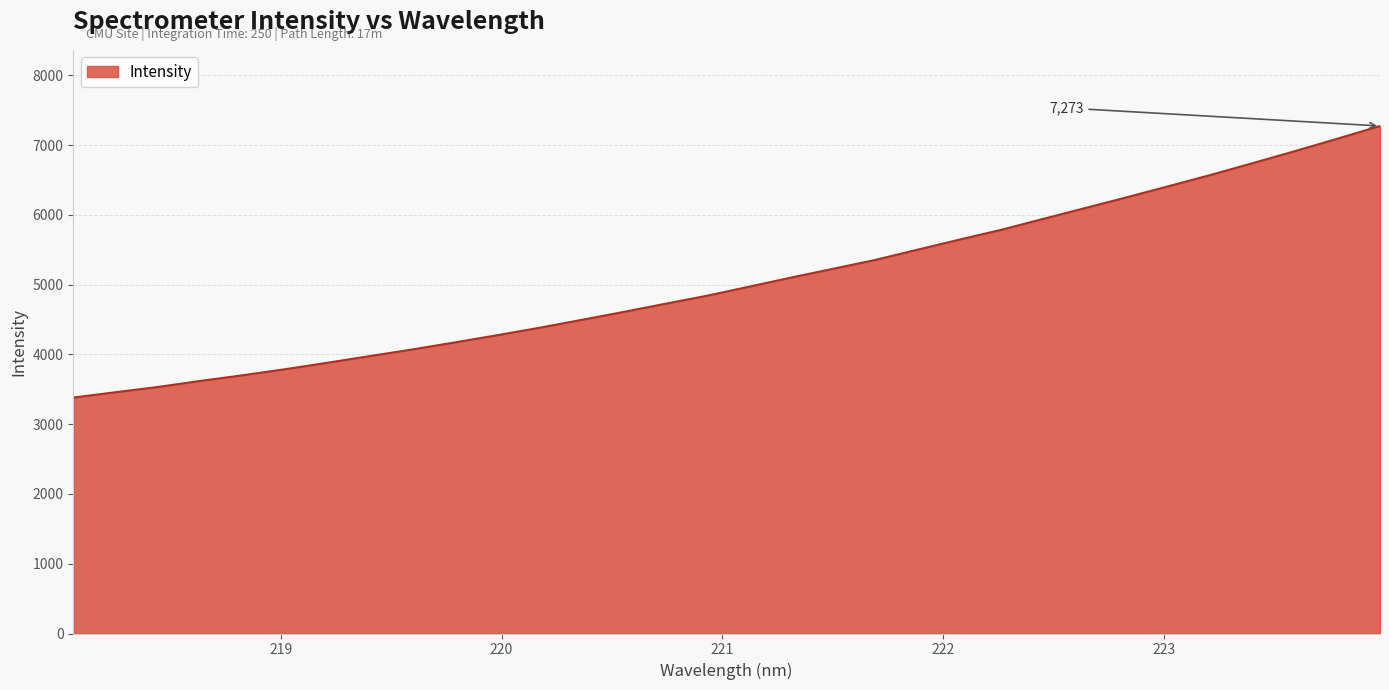

What is the greatest value displayed?

7273.0